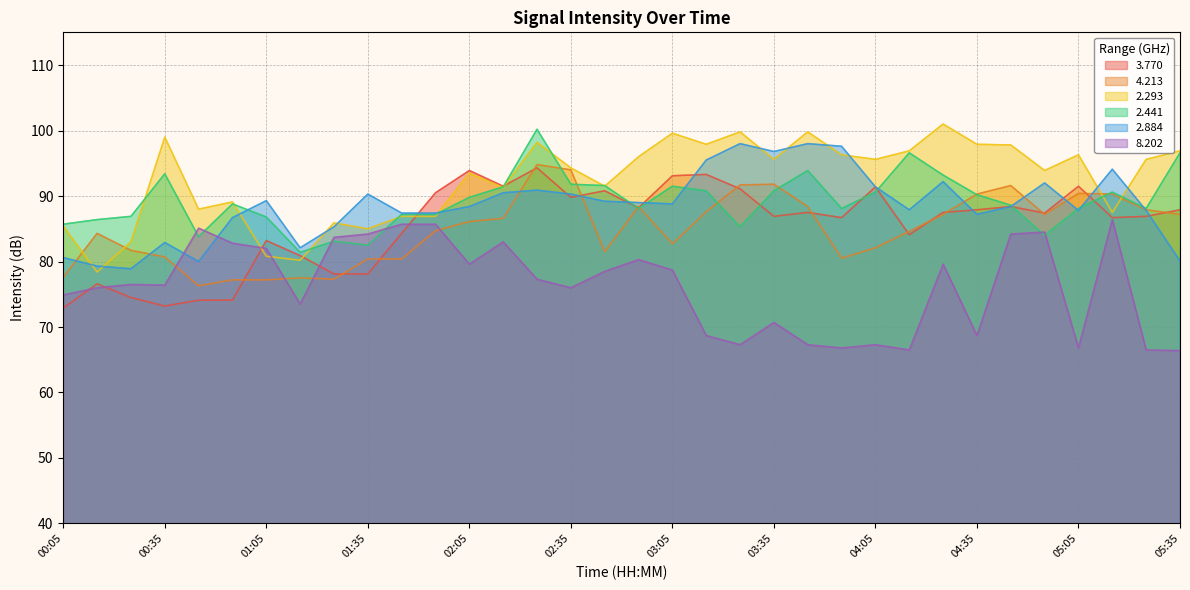

What is the approximate value of 3.770 at 01:25?

78.1